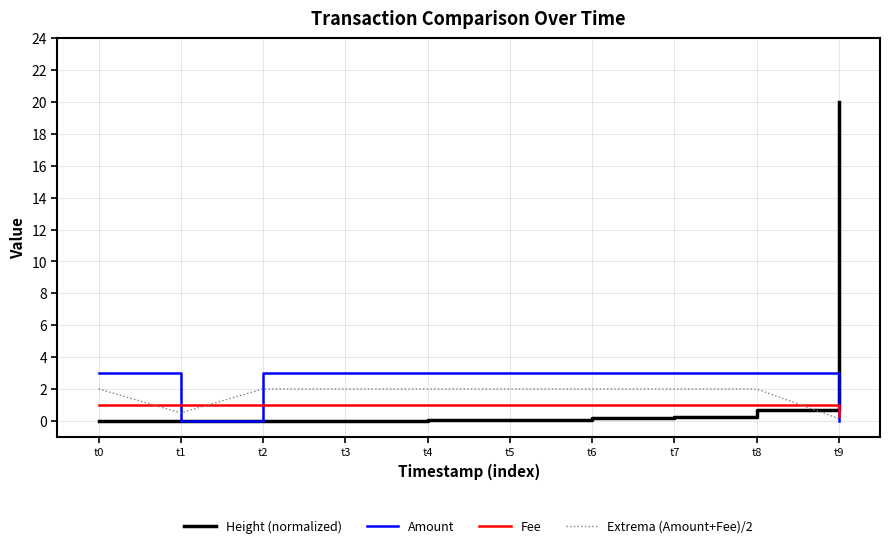

True or false: Extrema (Amount+Fee)/2 has a value of 2.0 at t3.

True